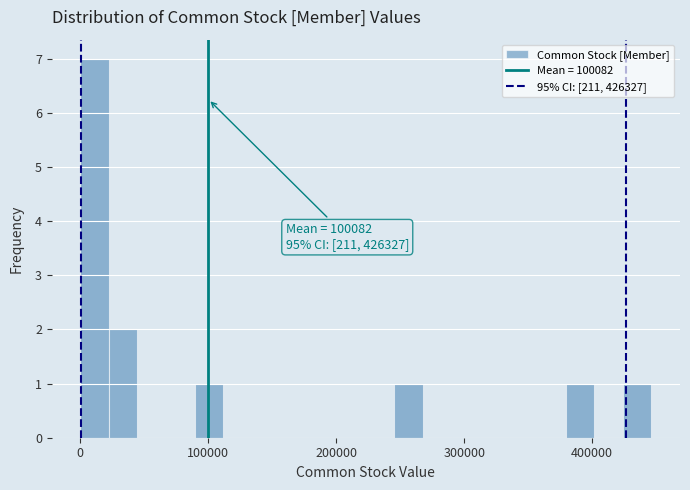

Read against the x-axis, roughly where is the centre of the tallest bar?

10000